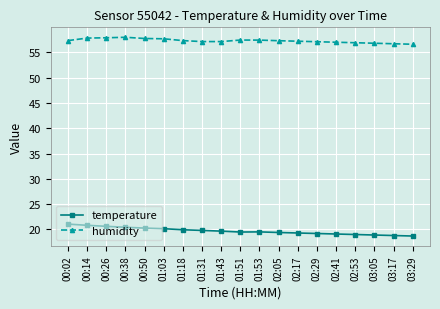

Does the chart have visible grid lines?

Yes